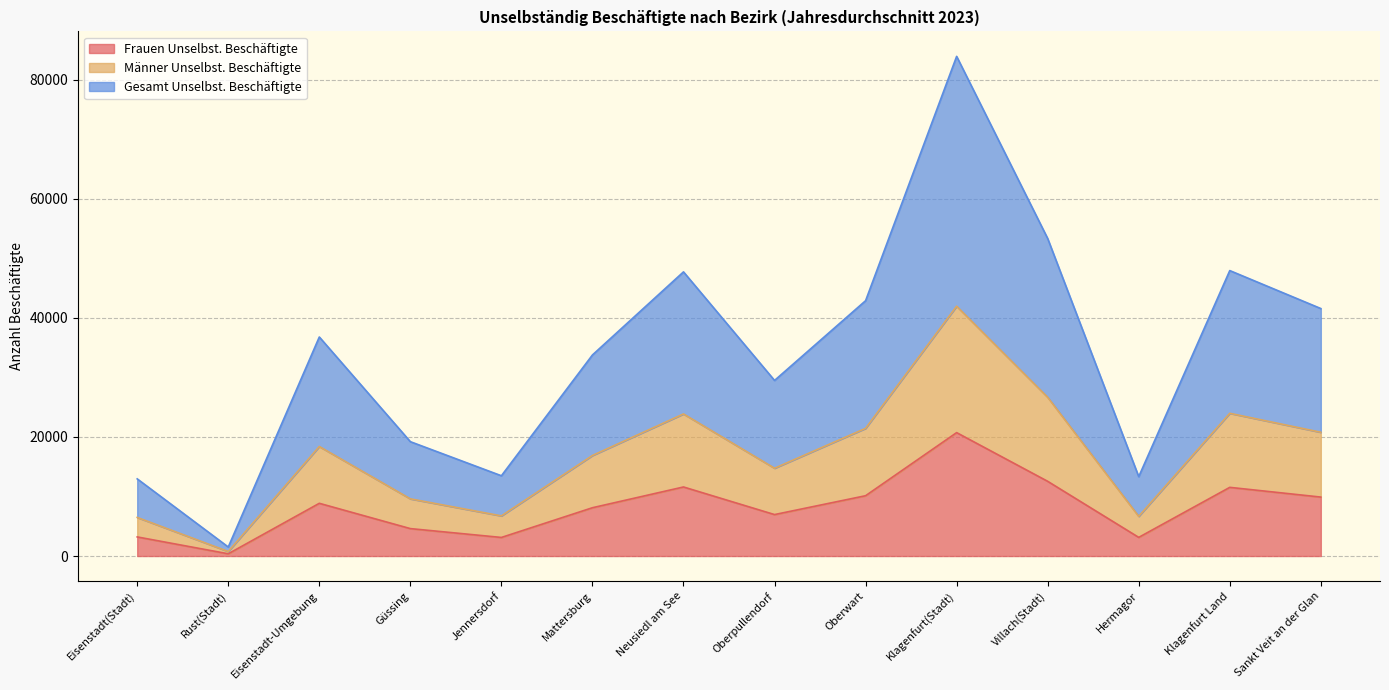

Where is Frauen Unselbst. Beschäftigte nearest to the value 10548?

Oberwart